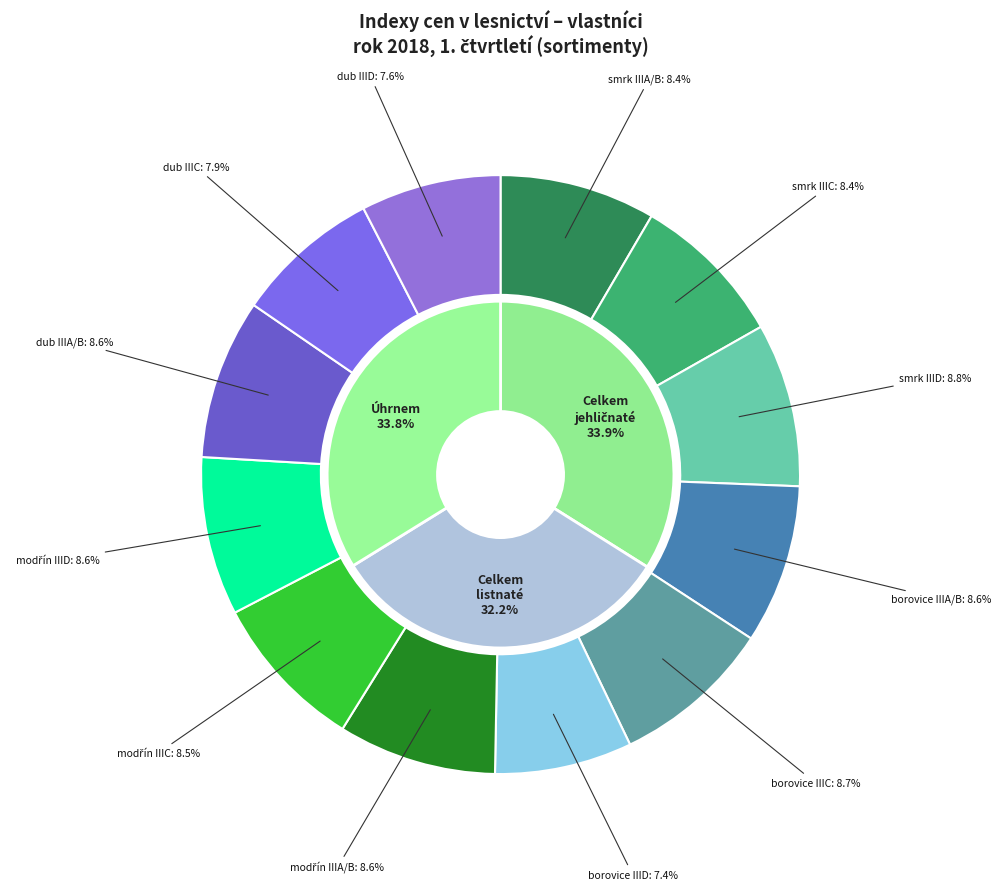

How many segments does this pie chart have?

4